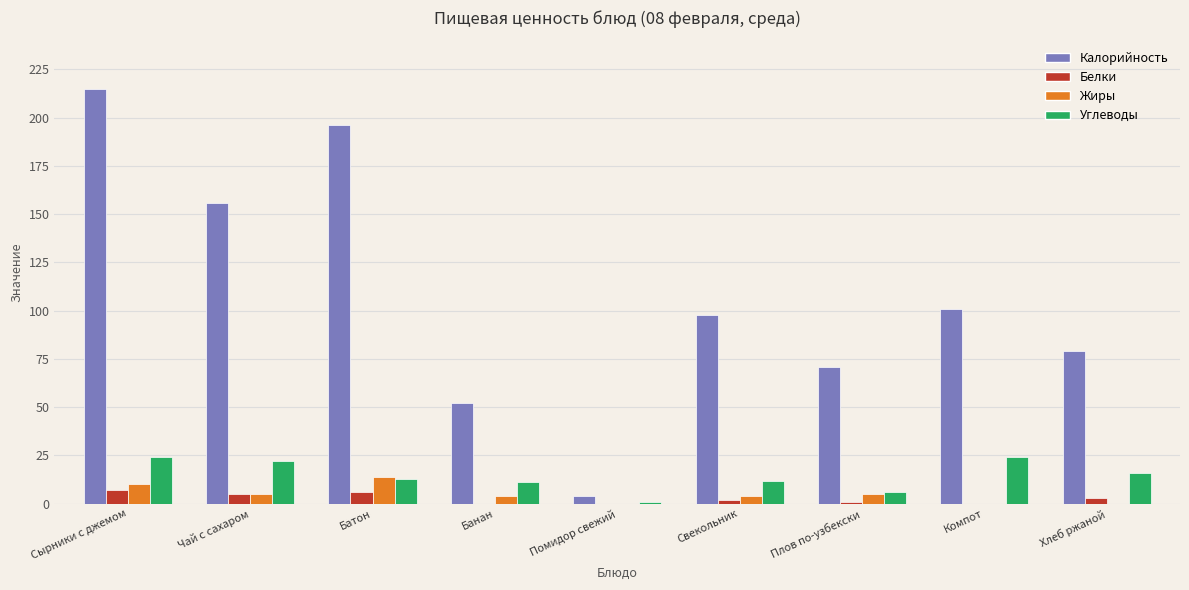

How many series are shown in this chart?

4